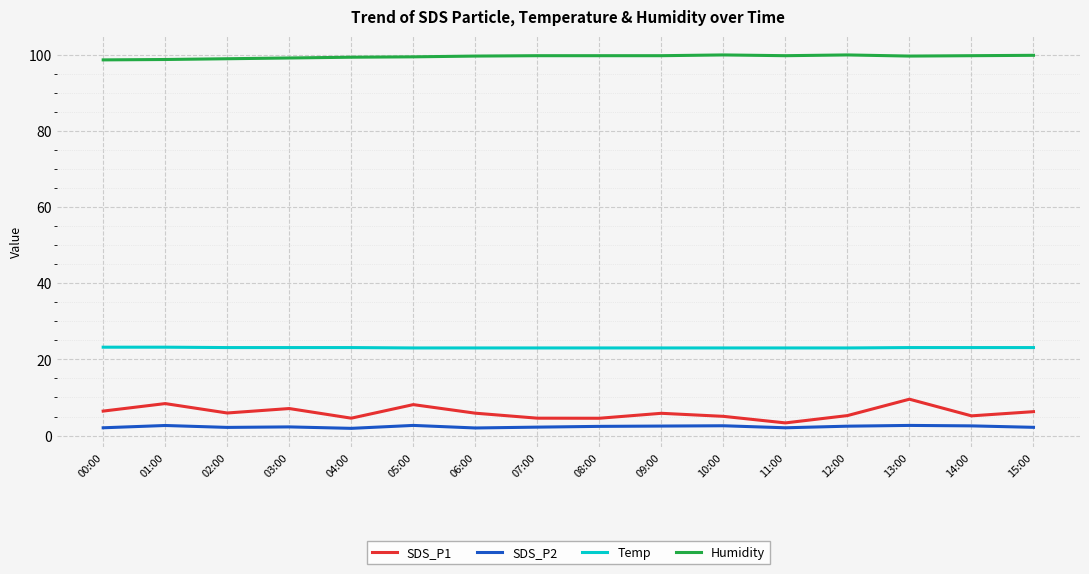

How many lines are shown in the chart?

4